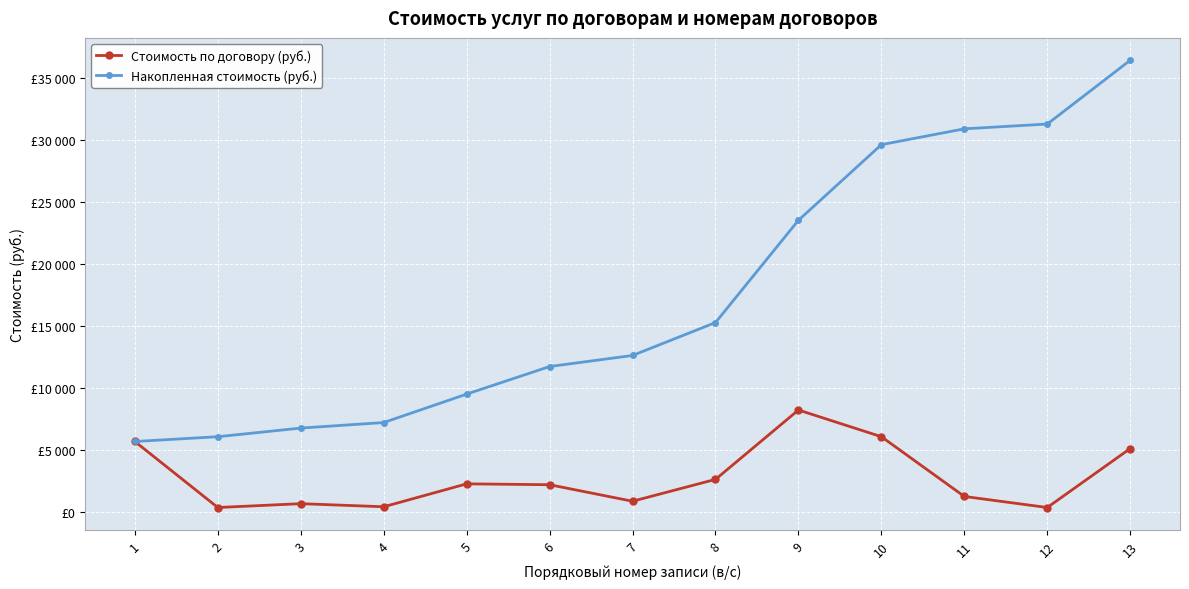

Which label corresponds to the largest value in the chart?

13